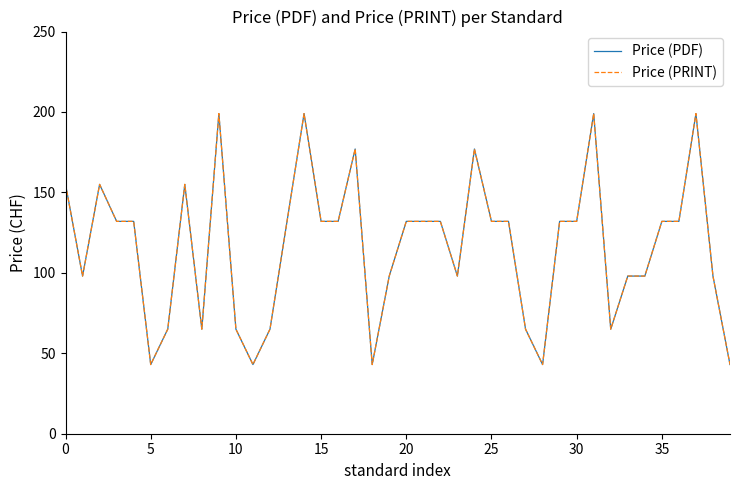

What is the maximum value for Price (PDF)?

199